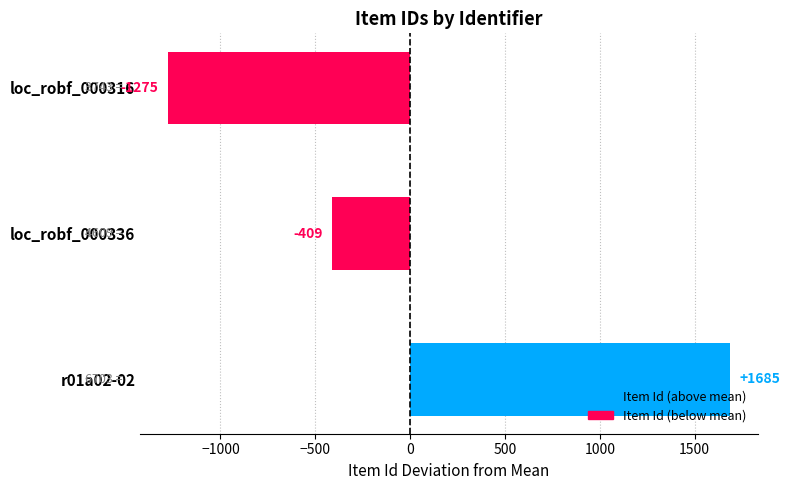

At which label is the value closest to 204?

loc_robf_000336